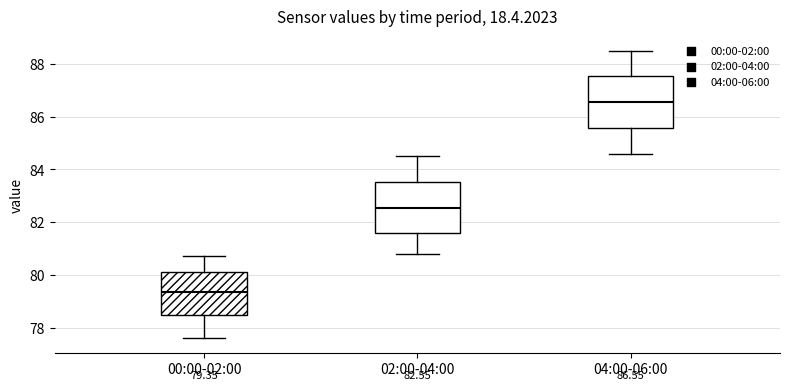

Which box's median line is the lowest?

00:00-02:00